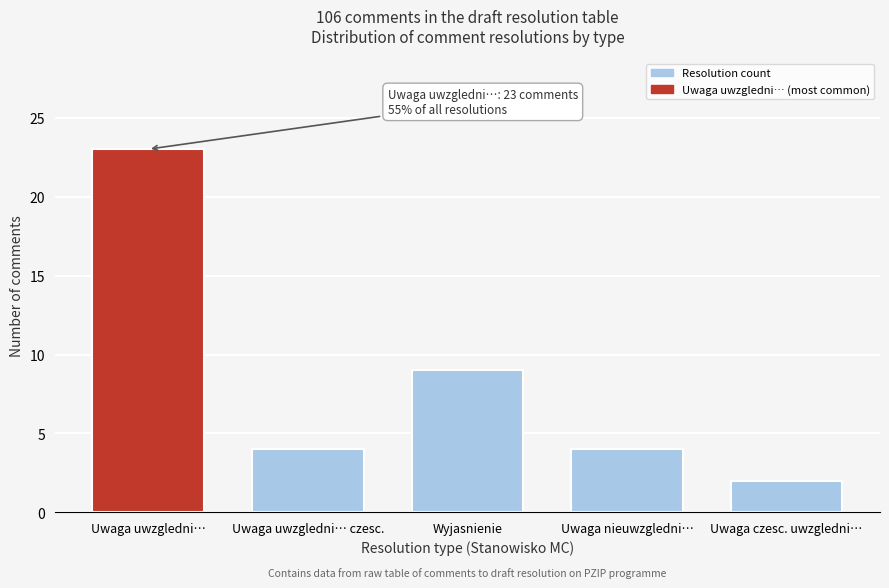

Reading left to right, transcribe all the data shown in this chart.

23	4	9	4	2